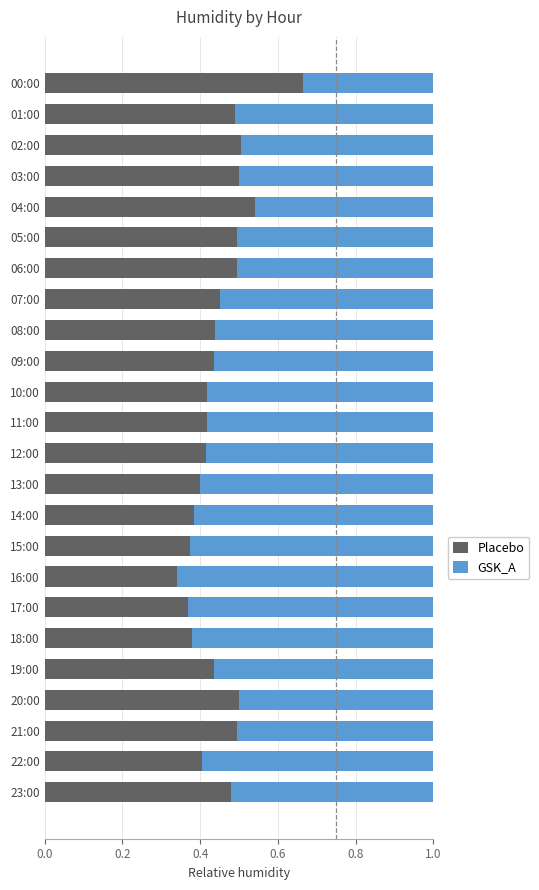

Where is Placebo nearest to the value 0?

16:00